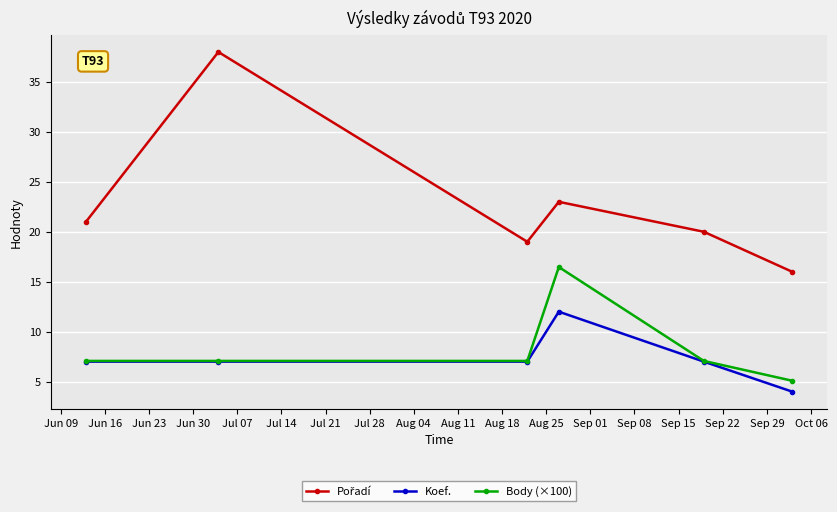

At how many categories does at least one series exceed 6?

6